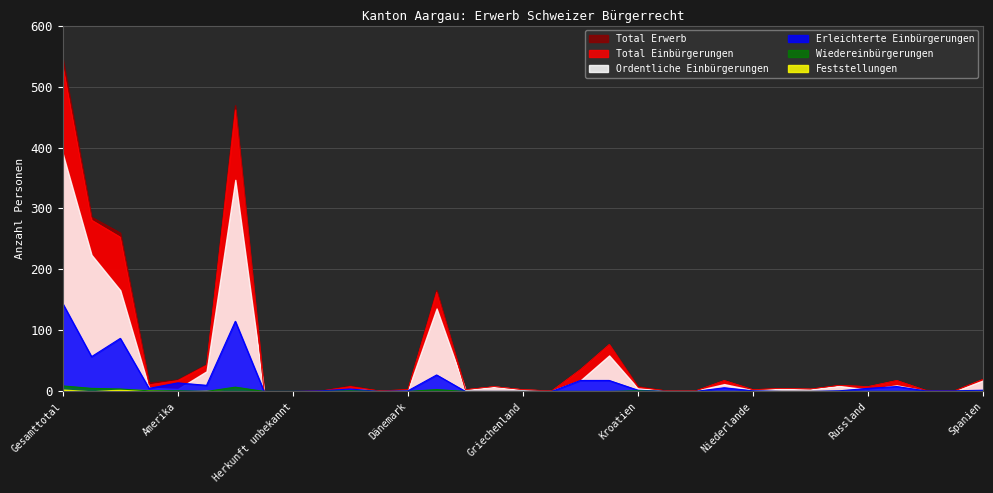

In Ordentliche Einbürgerungen, how many points are lower than both neighbors (excluding endpoints)?

8